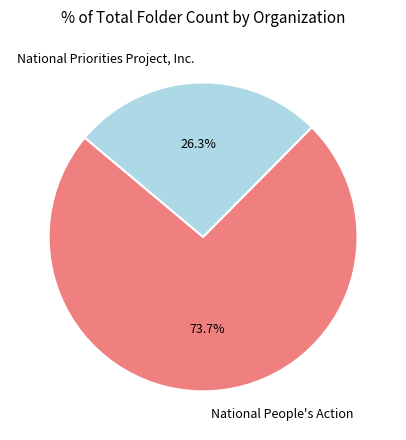

Is there any slice that represents more than half of the pie?

Yes